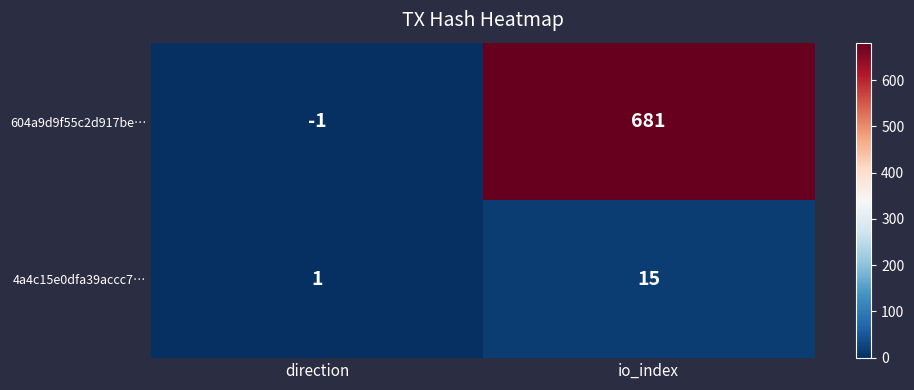

Rank the series by their maximum value, from lowest to highest.

4a4c15e0dfa39accc7…, 604a9d9f55c2d917be…